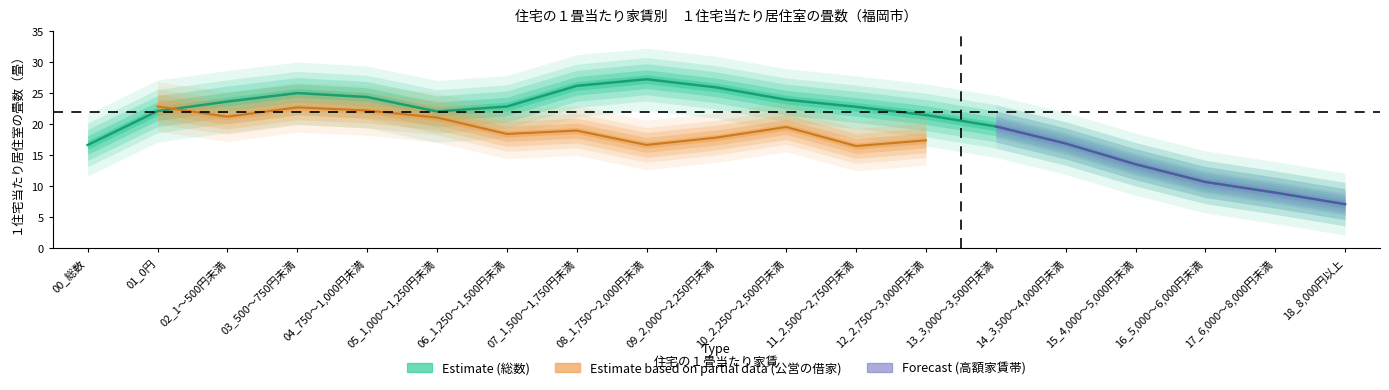

Reading left to right, list all the values displayed in this chart.

00_総数=16.7	01_0円=22.1	02_1～500円未満=23.7	03_500～750円未満=25.0	04_750～1,000円未満=24.4	05_1,000～1,250円未満=22.1	06_1,250～1,500円未満=22.9	07_1,500～1,750円未満=26.2	08_1,750～2,000円未満=27.3	09_2,000～2,250円未満=25.9	10_2,250～2,500円未満=24.0	11_2,500～2,750円未満=22.8	12_2,750～3,000円未満=21.5	13_3,000～3,500円未満=19.7	14_3,500～4,000円未満=16.9	15_4,000～5,000円未満=13.6	16_5,000～6,000円未満=10.7	17_6,000～8,000円未満=9.0	18_8,000円以上=7.1